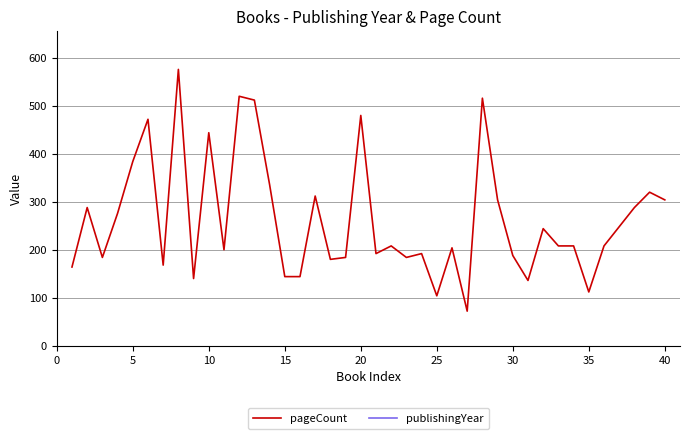

What is the value of the publishingYear point at the 9th from the left?

1991